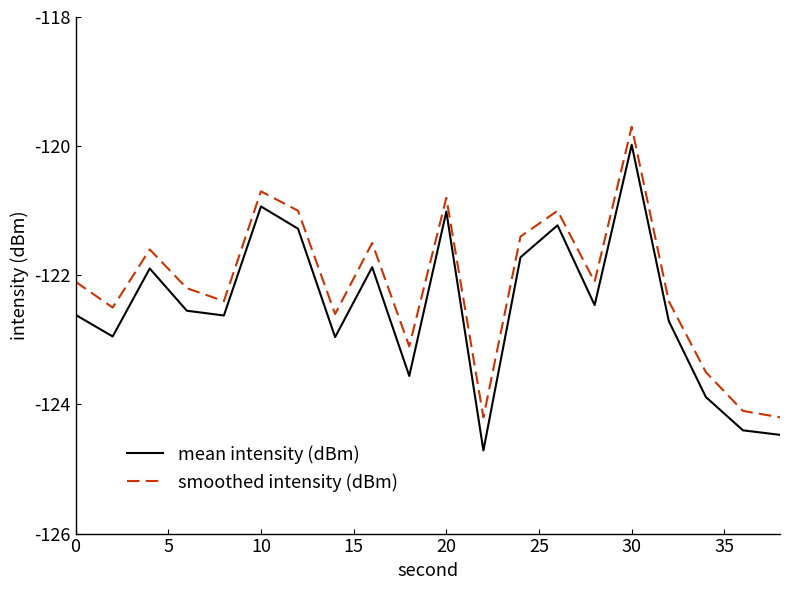

How many lines are shown in the chart?

2